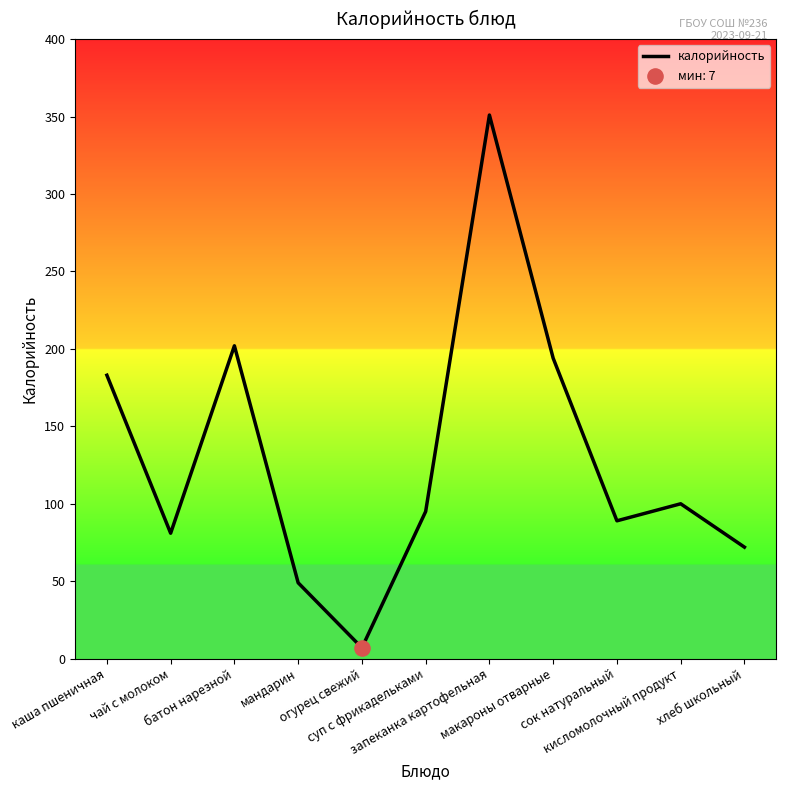

Approximately how many times larger is the value at запеканка картофельная compared to чай с молоком?

4.3